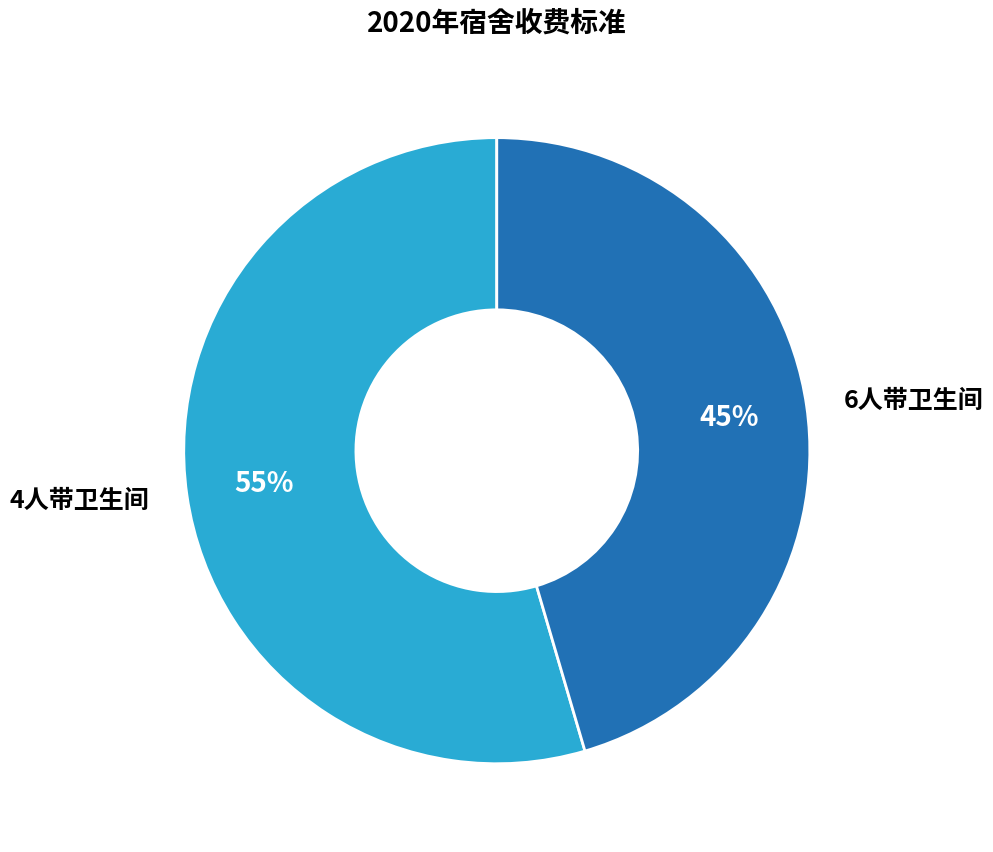

How many segments does this pie chart have?

2